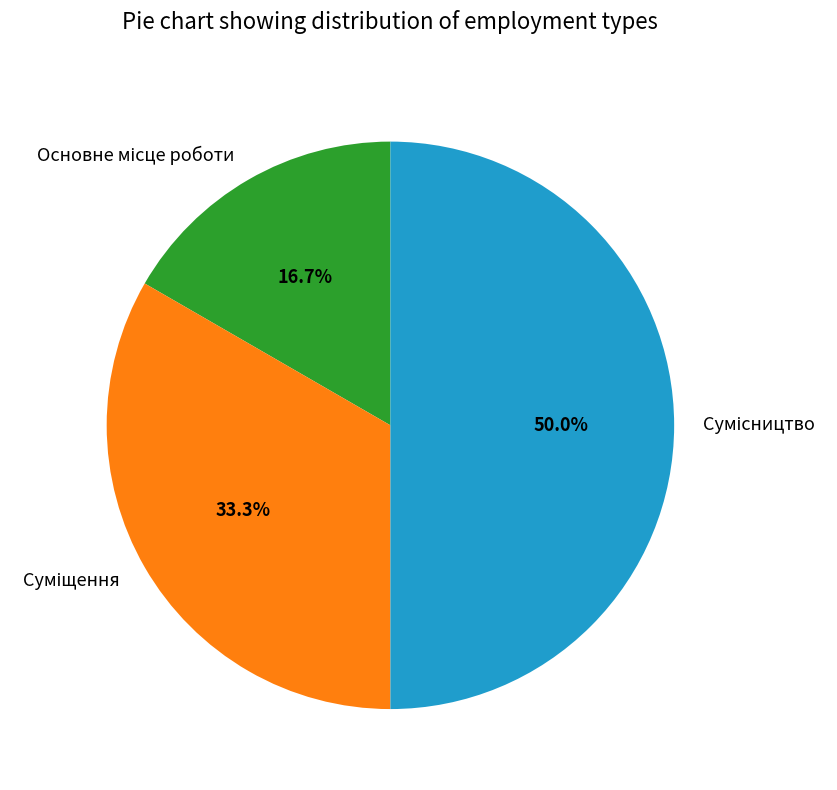

To the nearest percent, what is the combined percentage of Основне місце роботи and Сумісництво?

67%